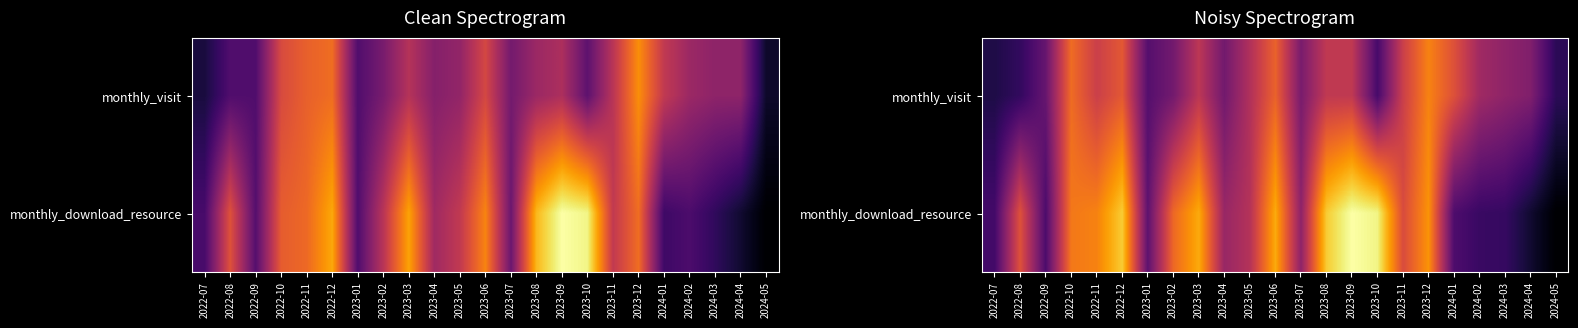

What is the lowest value of the monthly_visit series?

16.8